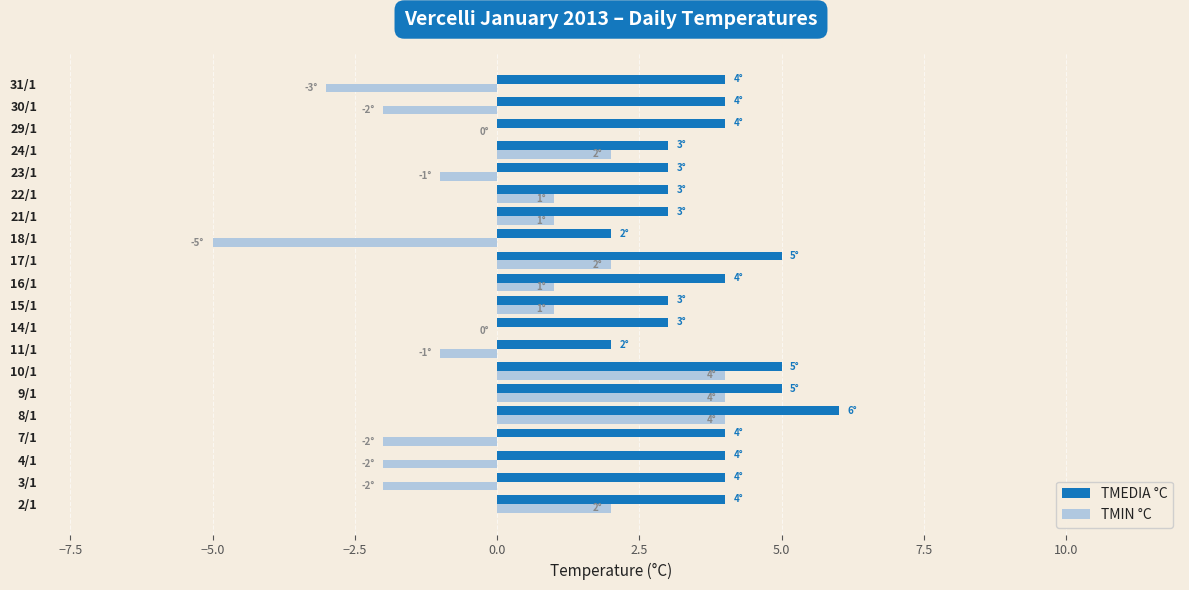

Is the value of TMIN °C at 2/1 greater than the value of TMEDIA °C at 16/1?

No